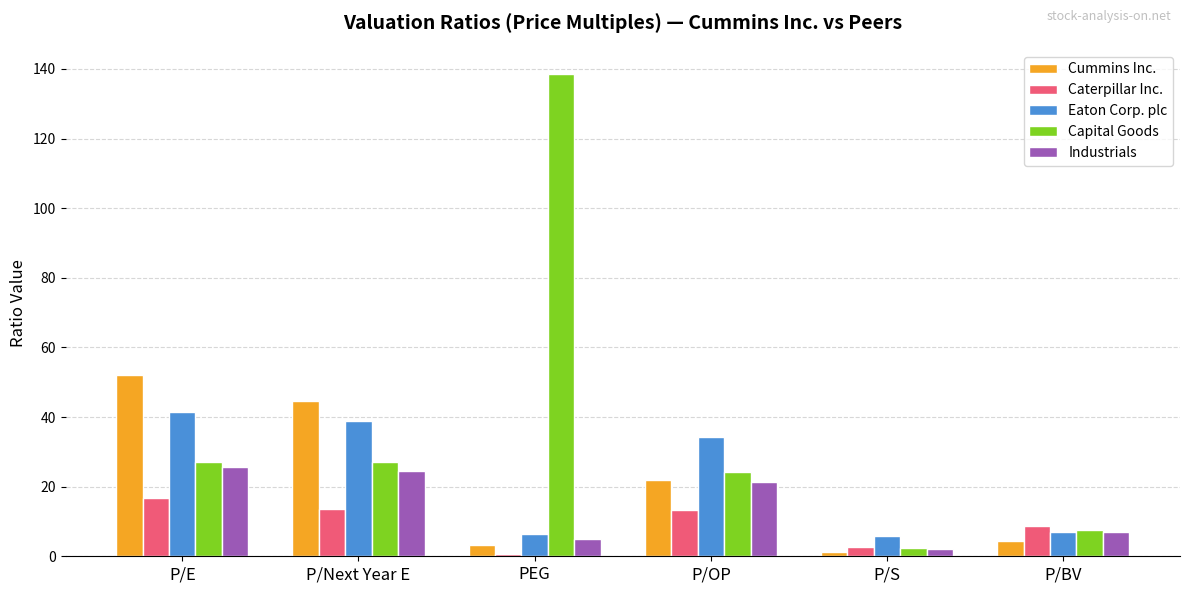

What is the sum of the Caterpillar Inc. values at P/Next Year E and PEG?

14.3